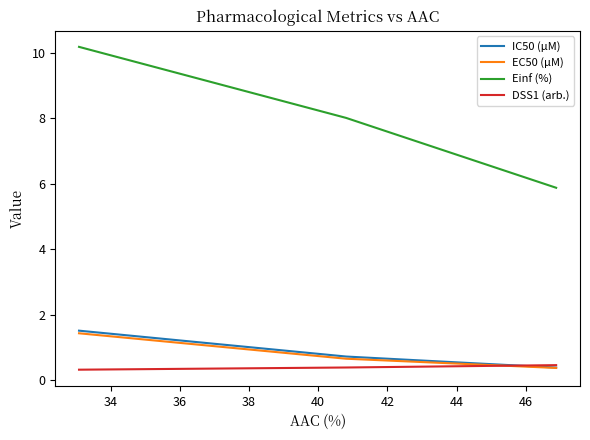

What is the minimum value for Einf (%)?

5.9